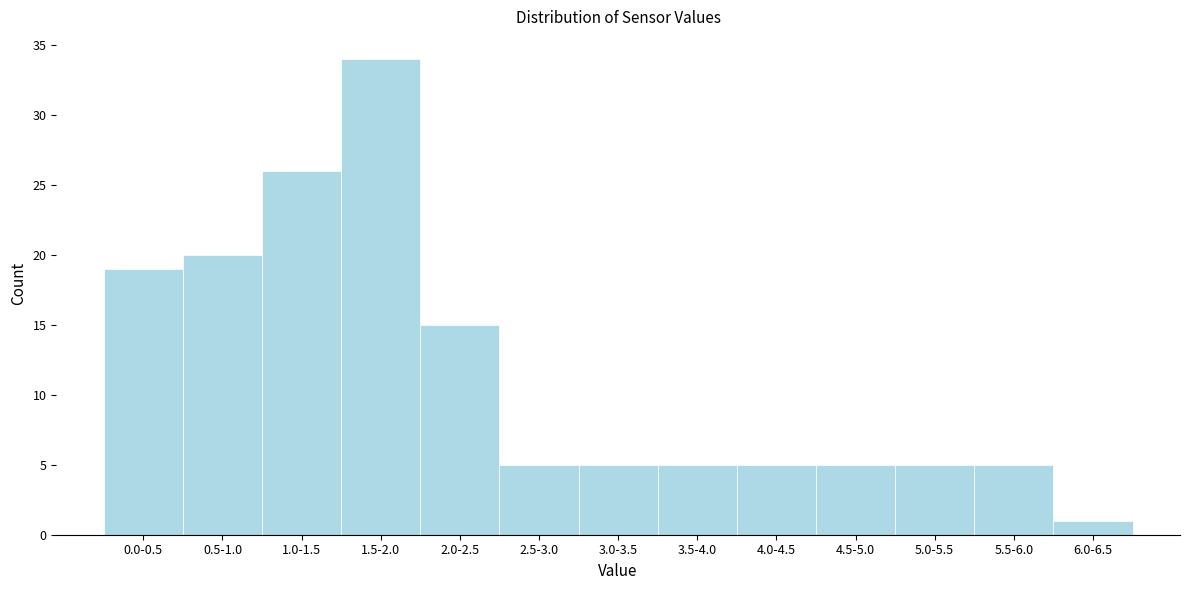

Reading left to right, transcribe all the data shown in this chart.

0.0-0.5=19	0.5-1.0=20	1.0-1.5=26	1.5-2.0=34	2.0-2.5=15	2.5-3.0=5	3.0-3.5=5	3.5-4.0=5	4.0-4.5=5	4.5-5.0=5	5.0-5.5=5	5.5-6.0=5	6.0-6.5=1